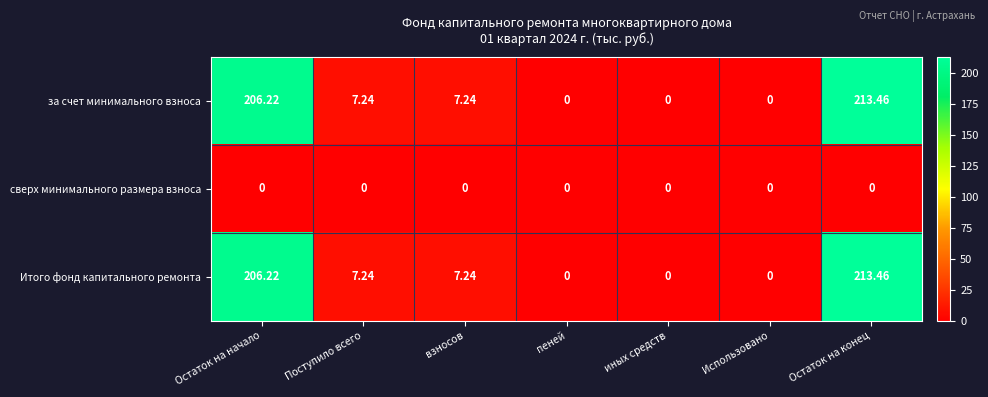

At which category does the chart reach its peak across all series?

Остаток на конец